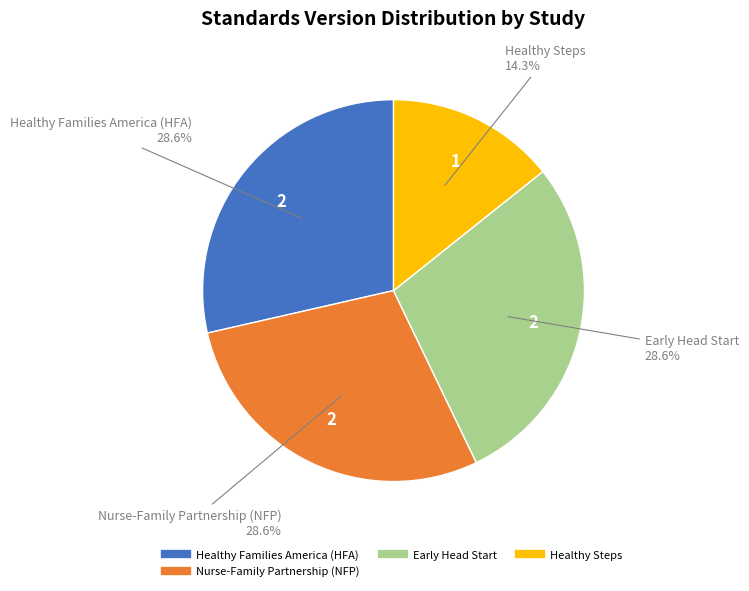

Is there a majority slice in this chart?

No